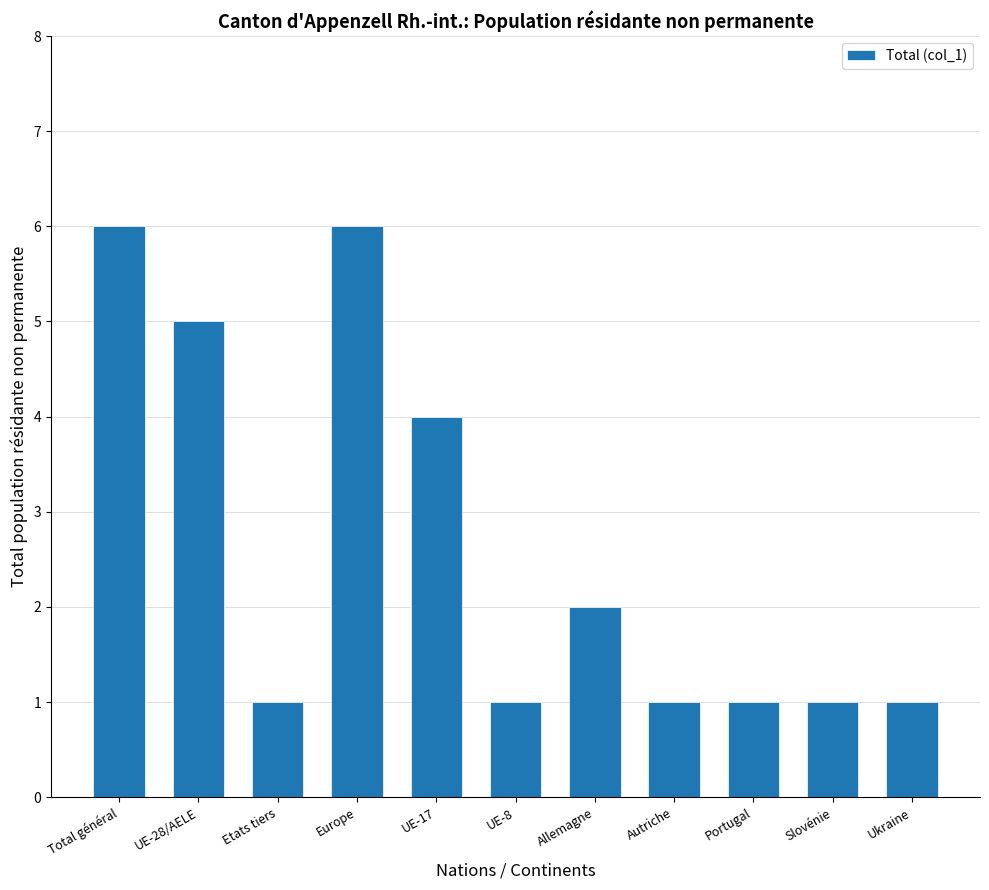

What is the difference between the values at Allemagne and Ukraine?

1